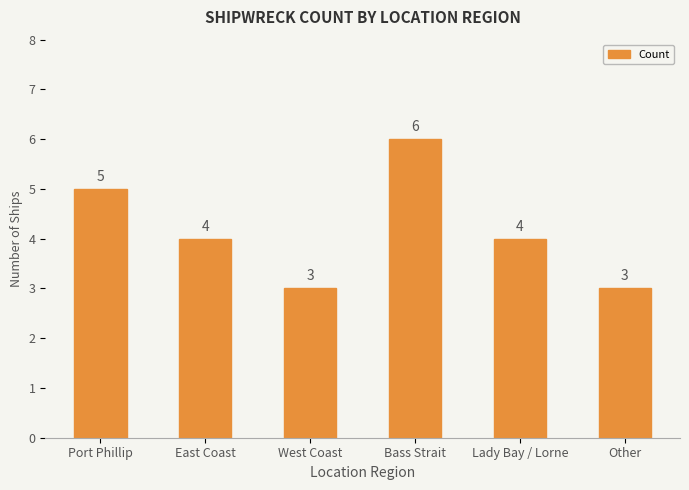

Where does the data first go above 4?

Port Phillip